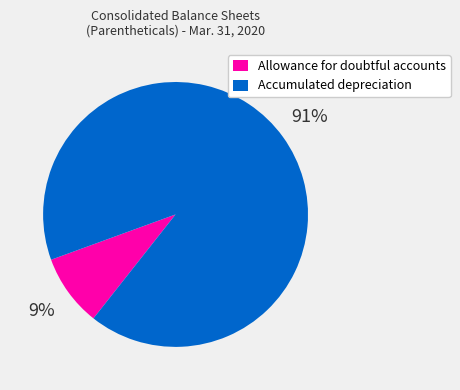

Is the sum of Allowance for doubtful accounts and Accumulated depreciation greater than half?

Yes